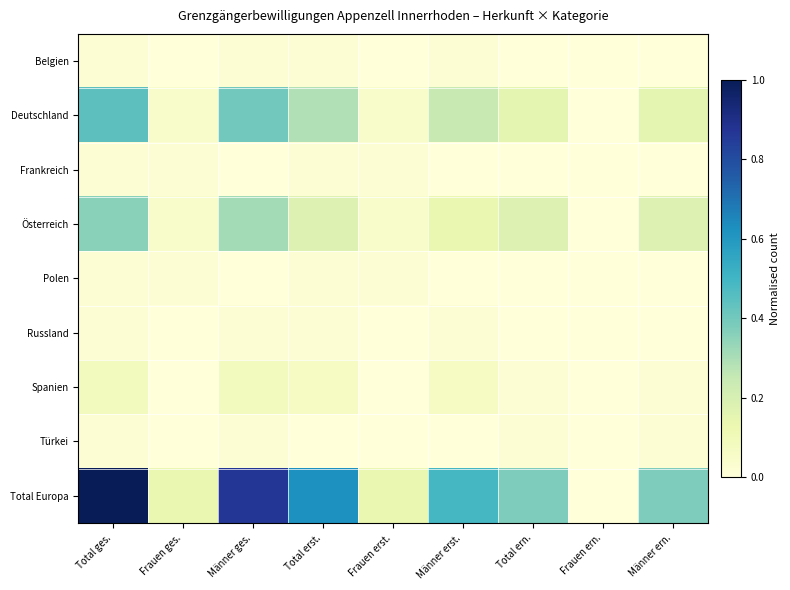

Reading right to left, list all the values displayed in this chart.

Belgien: Männer ern.=0.0	Frauen ern.=0.0	Total ern.=0.0	Männer erst.=0.0	Frauen erst.=0.0	Total erst.=0.0	Männer ges.=0.0	Frauen ges.=0.0	Total ges.=0.0
Deutschland: Männer ern.=0.2	Frauen ern.=0.0	Total ern.=0.2	Männer erst.=0.2	Frauen erst.=0.0	Total erst.=0.3	Männer ges.=0.4	Frauen ges.=0.0	Total ges.=0.4
Frankreich: Männer ern.=0.0	Frauen ern.=0.0	Total ern.=0.0	Männer erst.=0.0	Frauen erst.=0.0	Total erst.=0.0	Männer ges.=0.0	Frauen ges.=0.0	Total ges.=0.0
Österreich: Männer ern.=0.2	Frauen ern.=0.0	Total ern.=0.2	Männer erst.=0.1	Frauen erst.=0.0	Total erst.=0.2	Männer ges.=0.3	Frauen ges.=0.0	Total ges.=0.4
Polen: Männer ern.=0.0	Frauen ern.=0.0	Total ern.=0.0	Männer erst.=0.0	Frauen erst.=0.0	Total erst.=0.0	Männer ges.=0.0	Frauen ges.=0.0	Total ges.=0.0
Russland: Männer ern.=0.0	Frauen ern.=0.0	Total ern.=0.0	Männer erst.=0.0	Frauen erst.=0.0	Total erst.=0.0	Männer ges.=0.0	Frauen ges.=0.0	Total ges.=0.0
Spanien: Männer ern.=0.0	Frauen ern.=0.0	Total ern.=0.0	Männer erst.=0.1	Frauen erst.=0.0	Total erst.=0.1	Männer ges.=0.1	Frauen ges.=0.0	Total ges.=0.1
Türkei: Männer ern.=0.0	Frauen ern.=0.0	Total ern.=0.0	Männer erst.=0.0	Frauen erst.=0.0	Total erst.=0.0	Männer ges.=0.0	Frauen ges.=0.0	Total ges.=0.0
Total Europa: Männer ern.=0.4	Frauen ern.=0.0	Total ern.=0.4	Männer erst.=0.5	Frauen erst.=0.1	Total erst.=0.6	Männer ges.=0.9	Frauen ges.=0.1	Total ges.=1.0